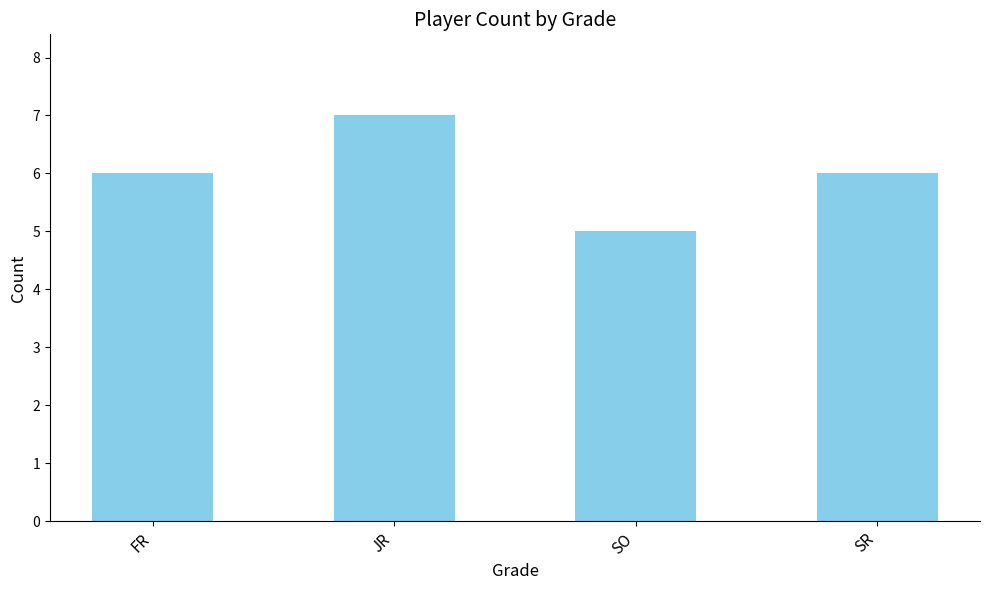

Reading left to right, transcribe all the data shown in this chart.

6	7	5	6